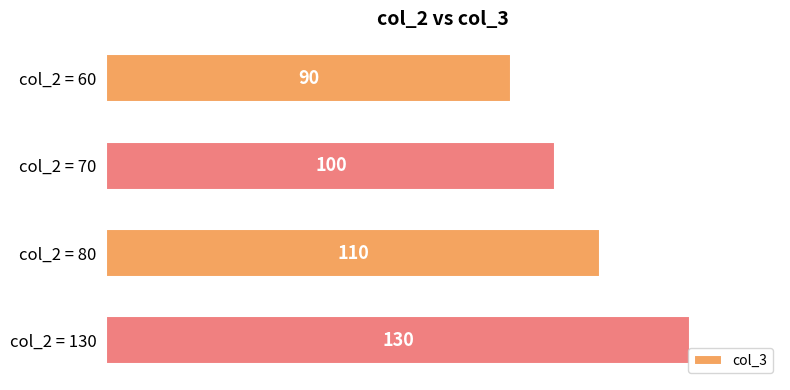

Are the bars grouped side by side (vs. stacked)?

No